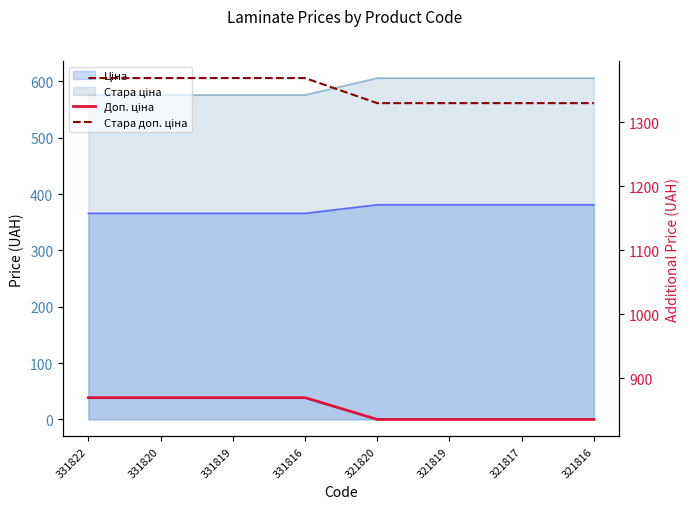

True or false: Стара доп. ціна has more than 0 interior local peaks.

False